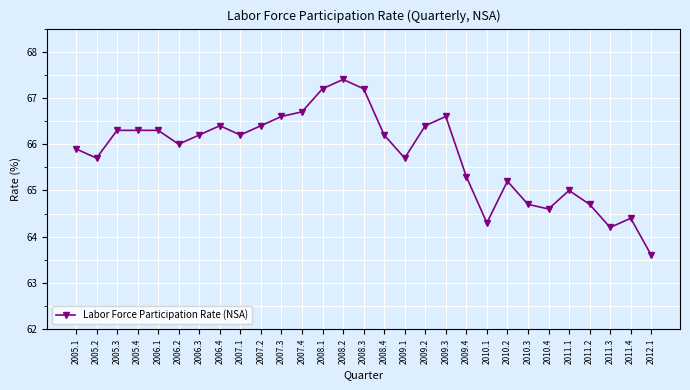

Reading left to right, list all the values displayed in this chart.

2005.1=65.9	2005.2=65.7	2005.3=66.3	2005.4=66.3	2006.1=66.3	2006.2=66.0	2006.3=66.2	2006.4=66.4	2007.1=66.2	2007.2=66.4	2007.3=66.6	2007.4=66.7	2008.1=67.2	2008.2=67.4	2008.3=67.2	2008.4=66.2	2009.1=65.7	2009.2=66.4	2009.3=66.6	2009.4=65.3	2010.1=64.3	2010.2=65.2	2010.3=64.7	2010.4=64.6	2011.1=65.0	2011.2=64.7	2011.3=64.2	2011.4=64.4	2012.1=63.6